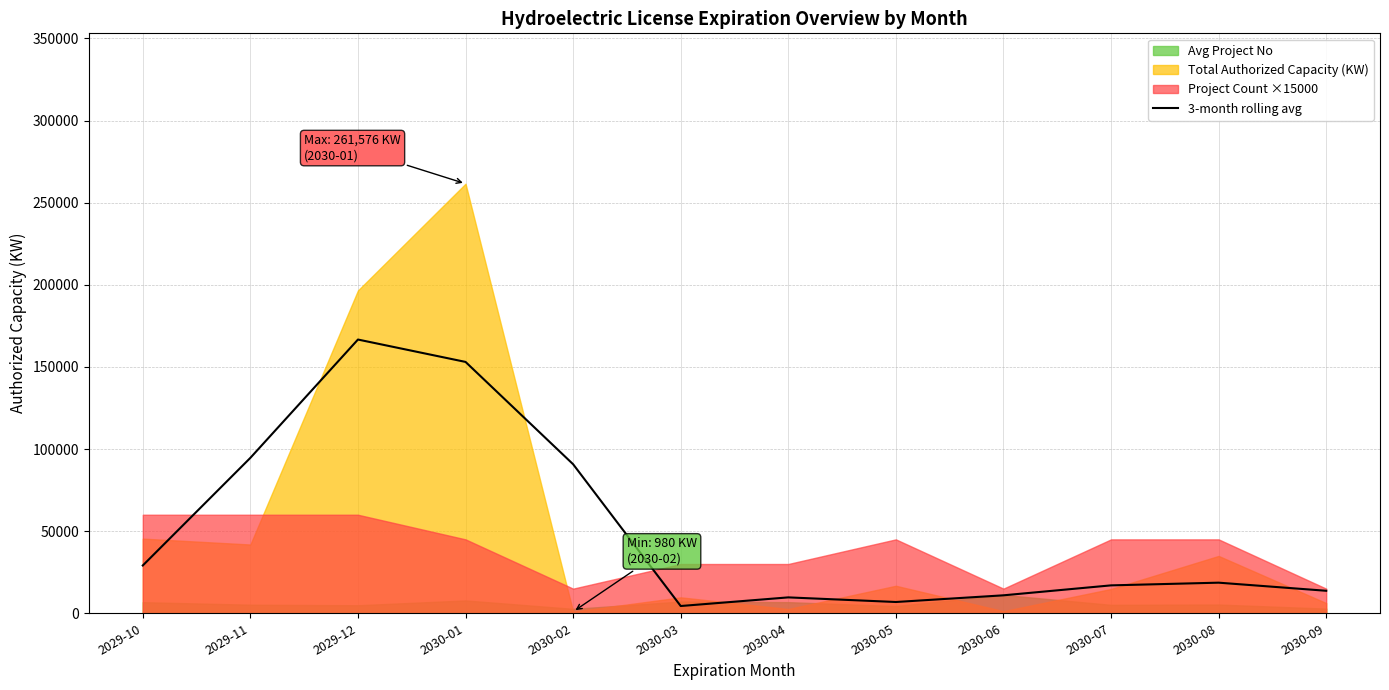

What is the difference between the second highest and minimum values?

148629.7